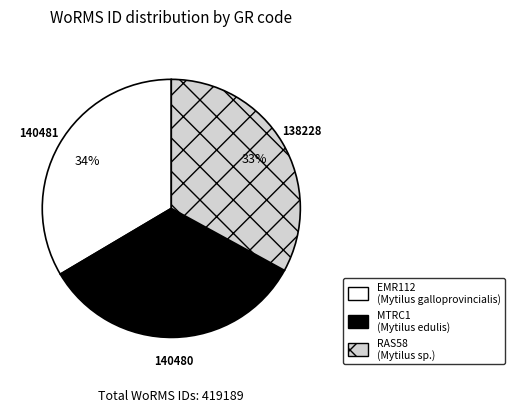

To the nearest percent, what is the combined percentage of MTRC1 and EMR112?

67%